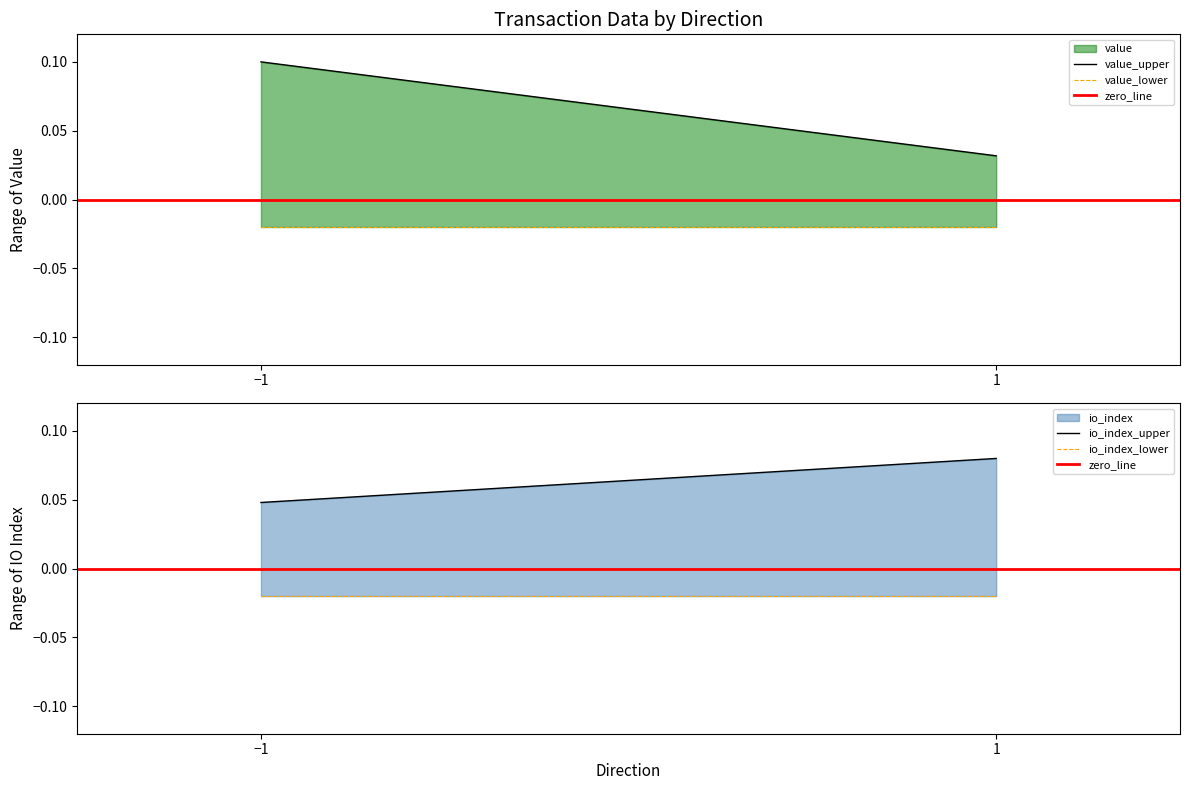

What is the difference between the highest and lowest values at −1?

0.1